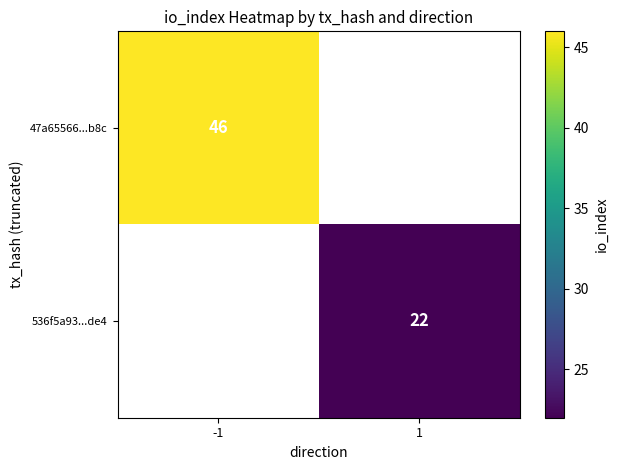

Is it true that 47a65566...b8c equals 77 at -1?

False